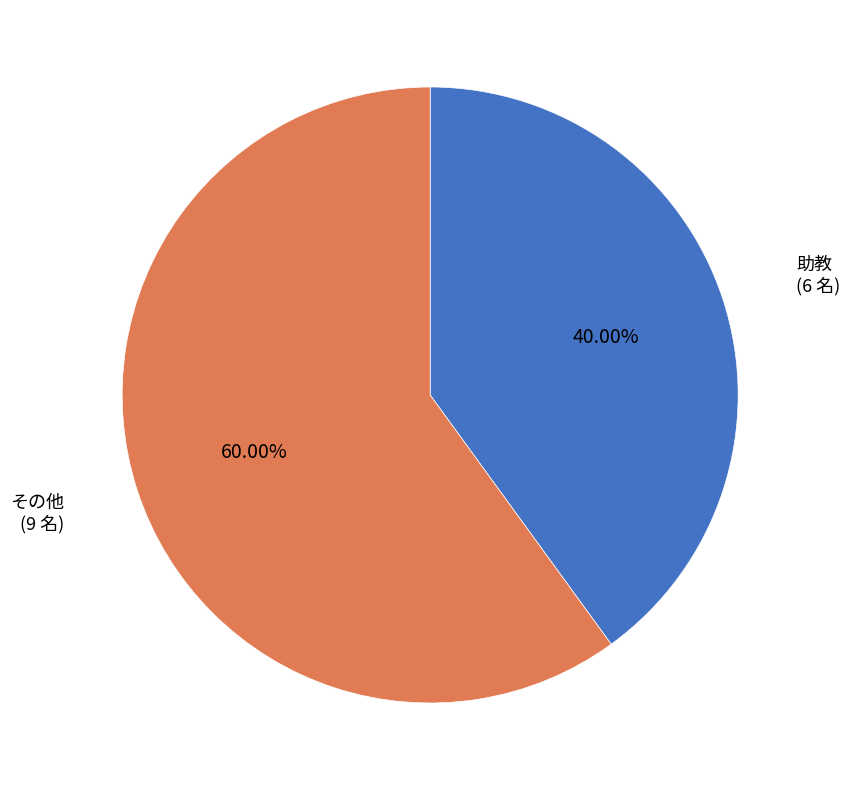

How many segments does this pie chart have?

2